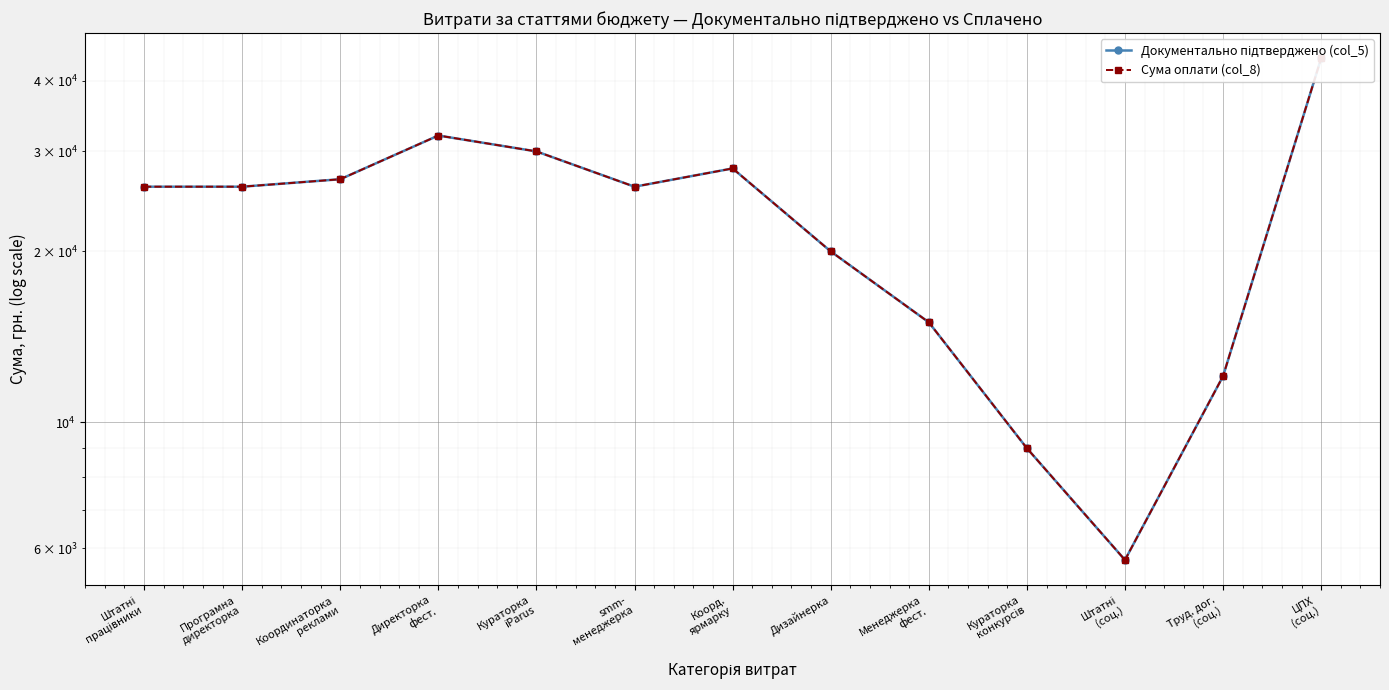

Reading left to right, transcribe all the data shown in this chart.

Документально підтверджено (col_5): 26000	26000	26800	32000	30000	26000	28000	20000	15000	9000	5720	12056	43780
Сума оплати (col_8): 26000	26000	26800	32000	30000	26000	28000	20000	15000	9000	5720	12056	43780